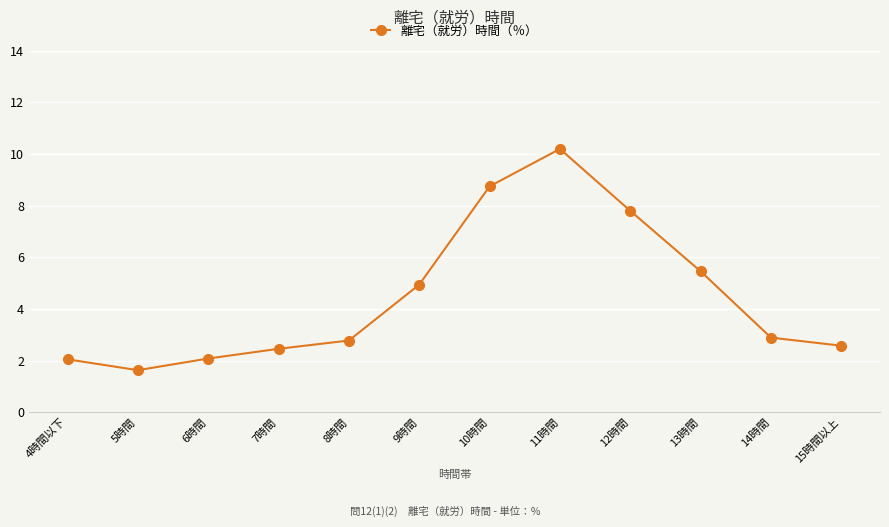

What is the label of the 5th point from the left?

8時間